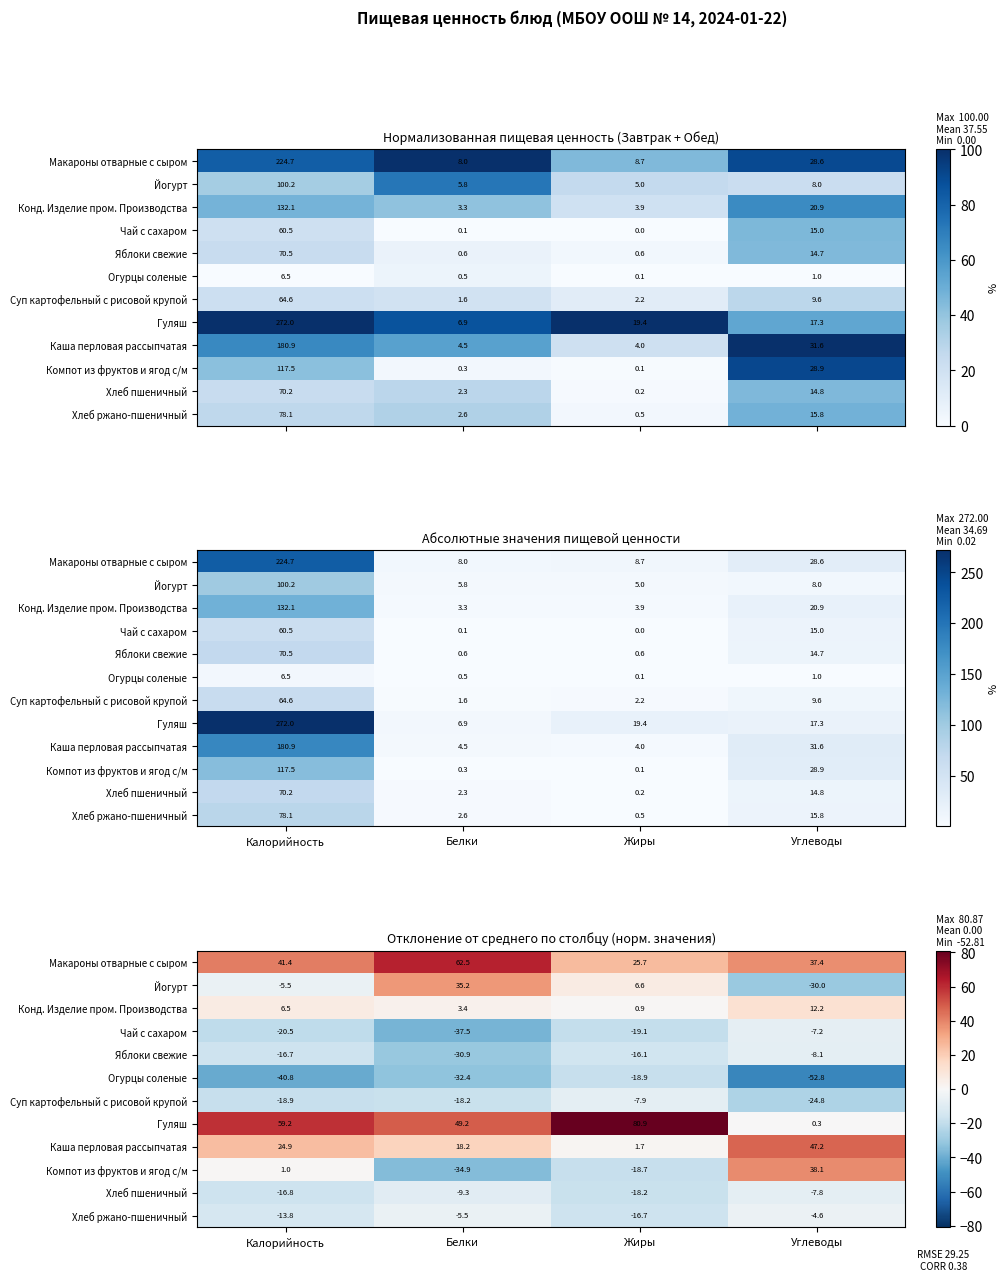

What is the spread (max minus min) of values at Калорийность?

100.0